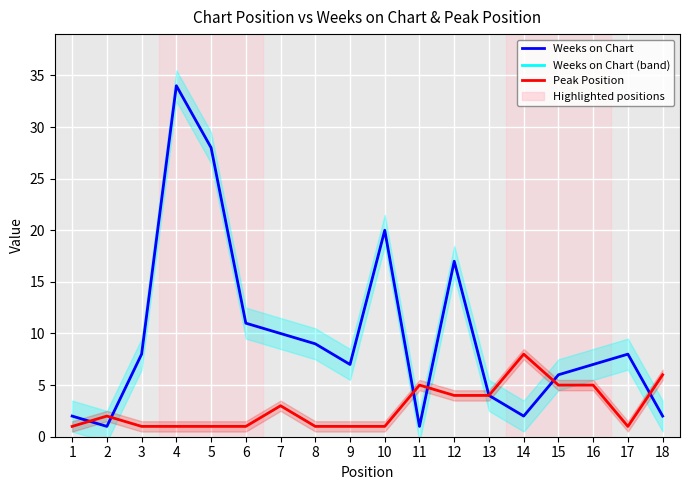

At how many categories does at least one series exceed 24?

2